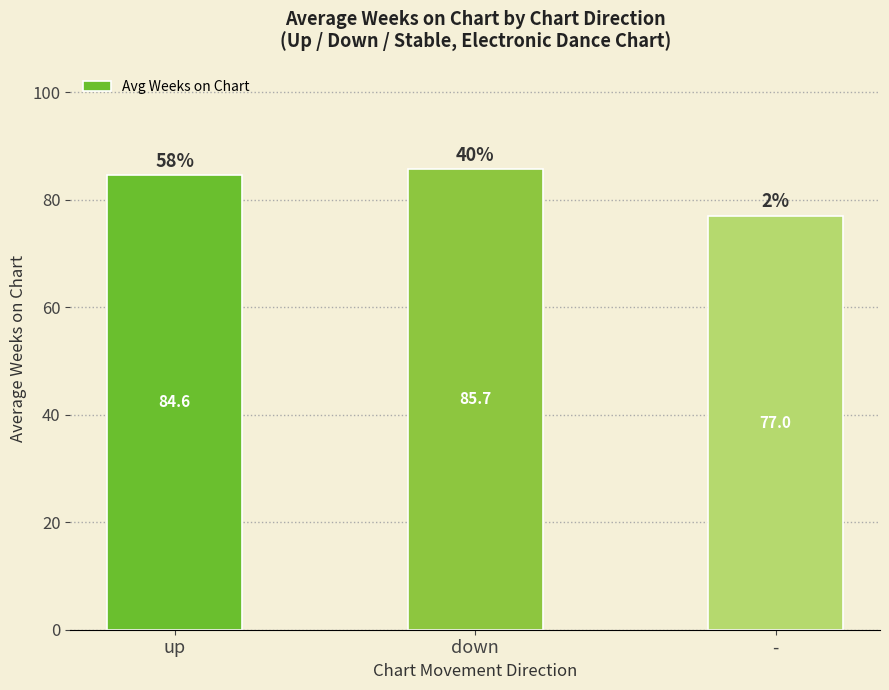

Which label corresponds to the largest value in the chart?

down